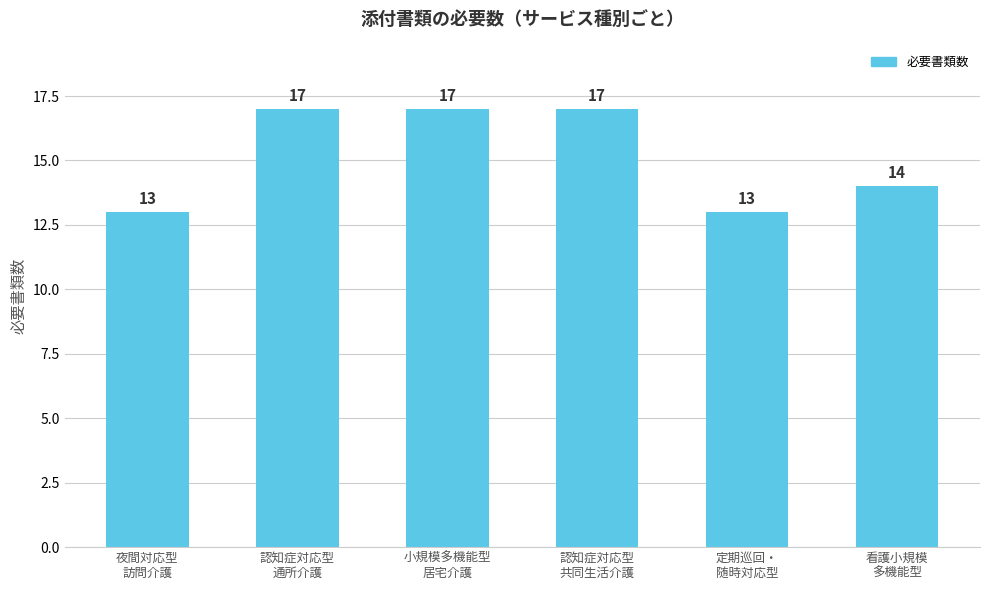

What is the value of the 2nd bar from the left?

17